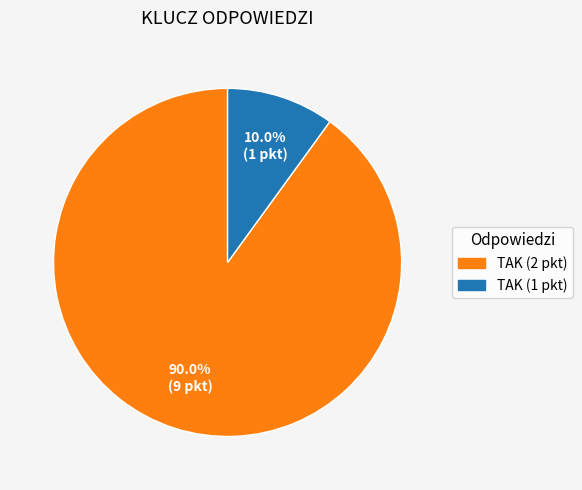

How many segments does this pie chart have?

2